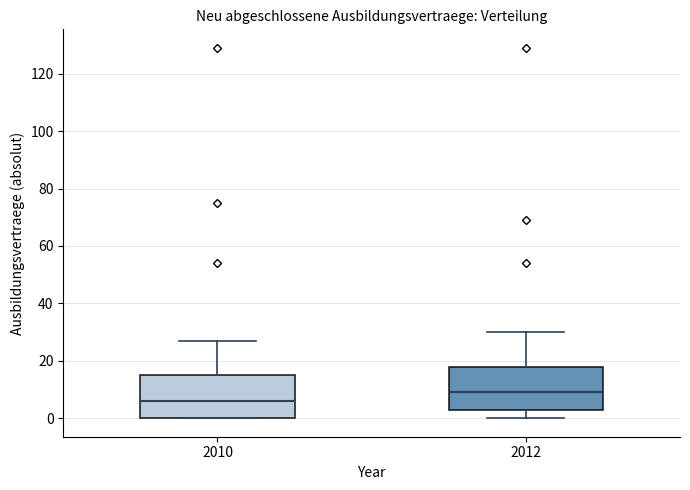

Which box's median line is the lowest?

2010